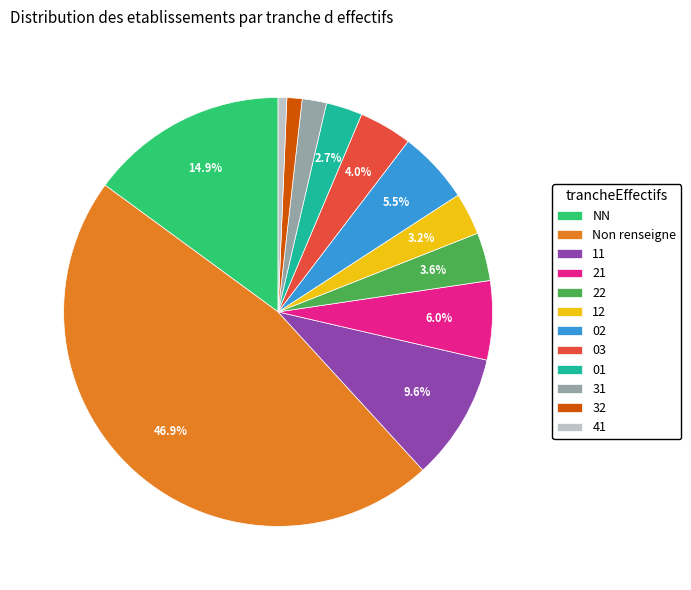

To the nearest percent, what portion does 03 represent?

4%